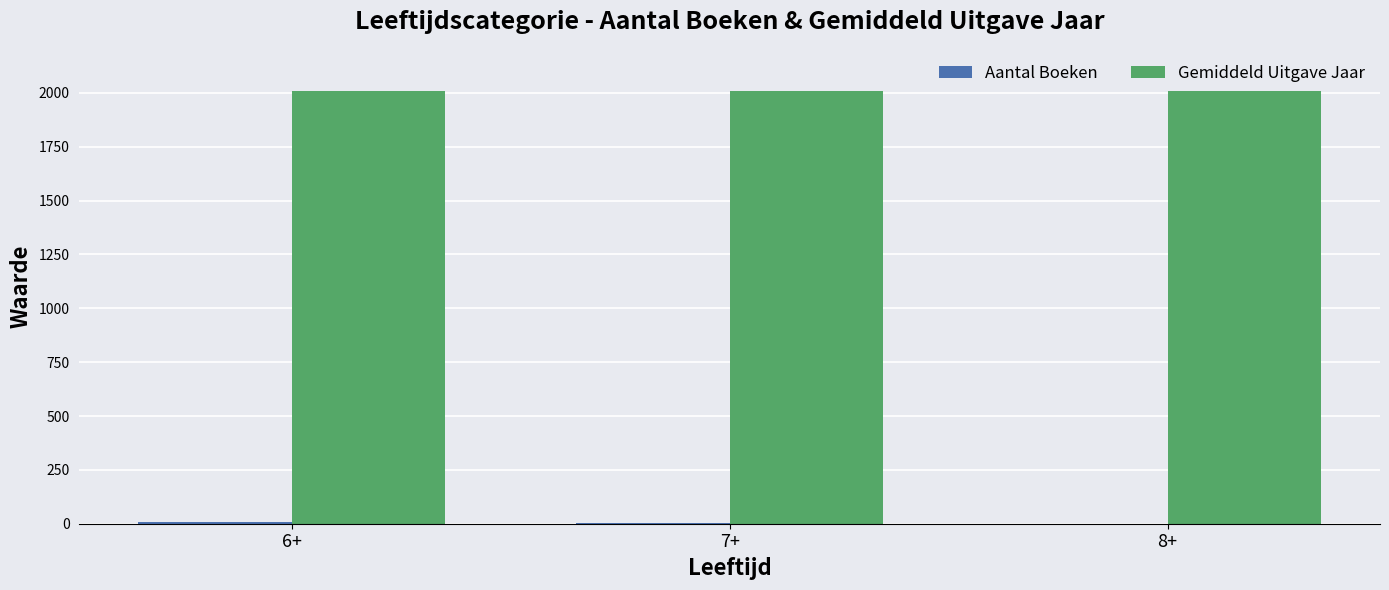

What is the sum of all Gemiddeld Uitgave Jaar values?

6028.8